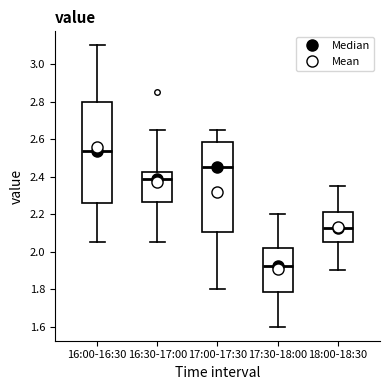

Reading left to right, read every box against the y-axis: the position of its median line, the range the box covers, and the ends of its whiskers. The values are not printed on the chart, so give them approximately, as read against the axis.

16:00-16:30: median 2.54, box 2.26 to 2.80, whiskers 2.06 to 3.10
16:30-17:00: median 2.38, box 2.26 to 2.42, whiskers 2.06 to 2.66
17:00-17:30: median 2.46, box 2.10 to 2.58, whiskers 1.80 to 2.66
17:30-18:00: median 1.92, box 1.78 to 2.02, whiskers 1.60 to 2.20
18:00-18:30: median 2.12, box 2.06 to 2.22, whiskers 1.90 to 2.36